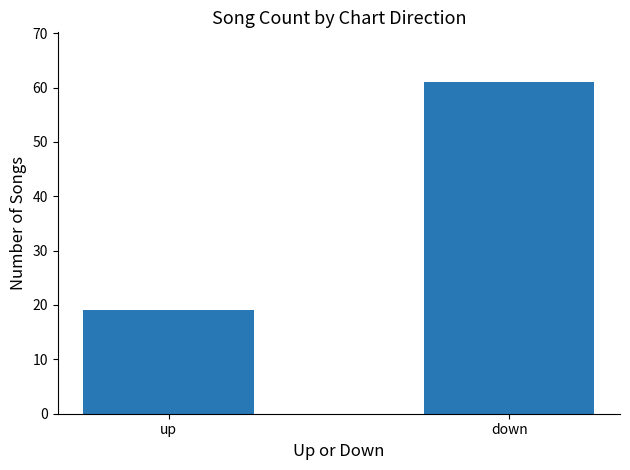

What is the sum of the values at up and down?

80